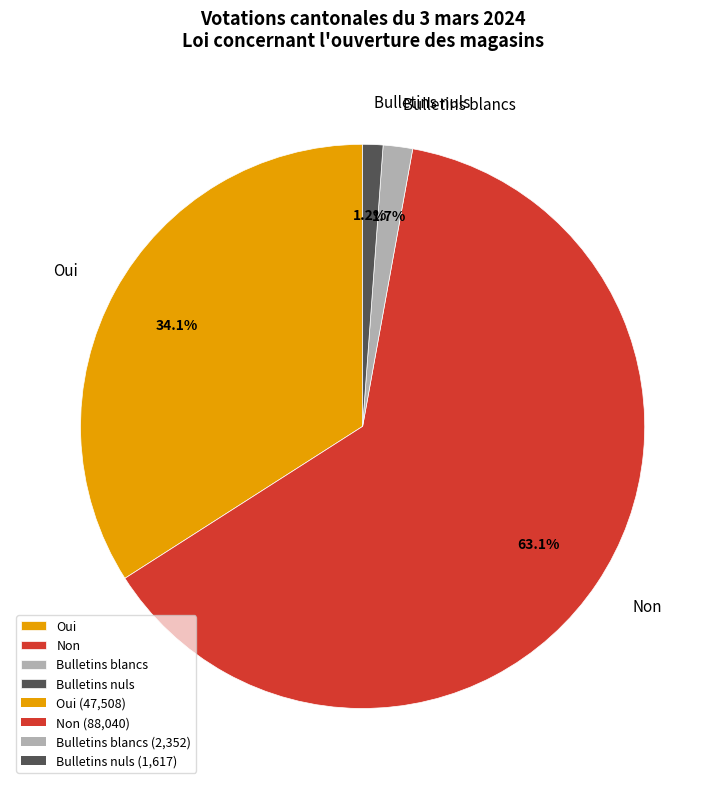

The Oui slice represents 27% of the pie. True or false?

False